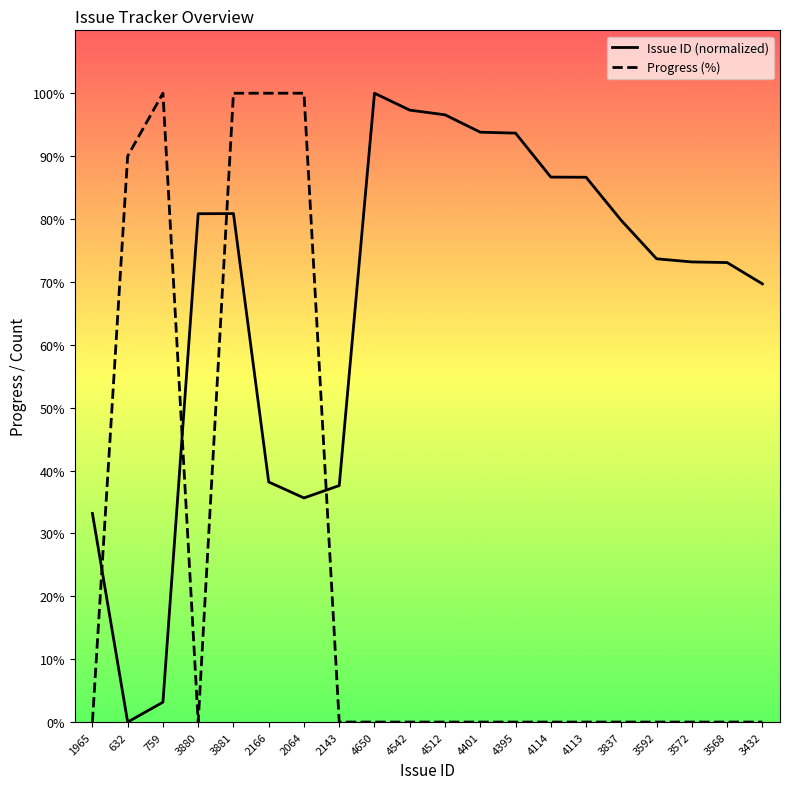

Which series ends up on top after the final intersection of Issue ID (normalized) and Progress (%)?

Issue ID (normalized)